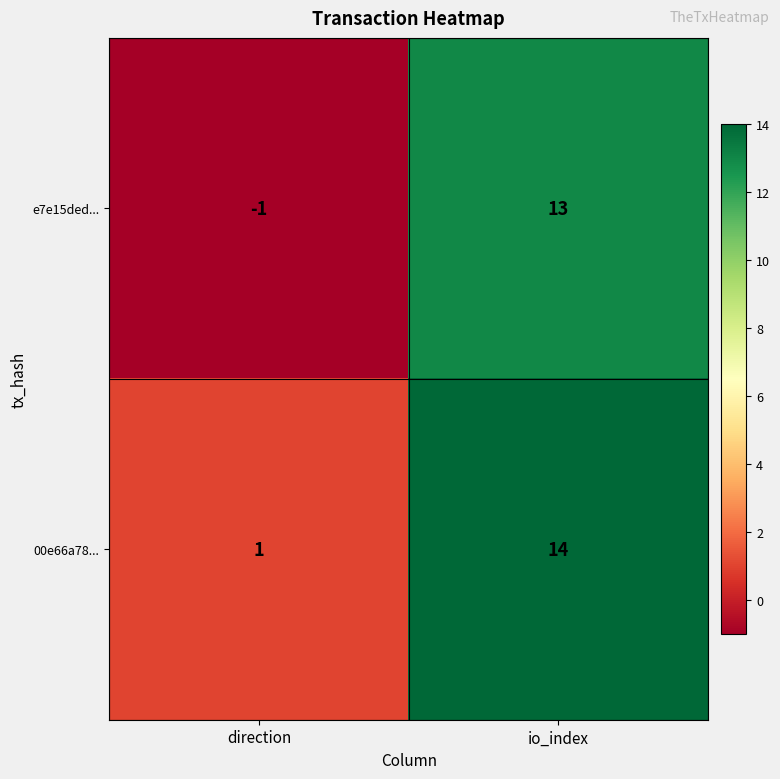

Reading right to left, what are all the values shown in this chart?

e7e15ded...: io_index=13	direction=-1
00e66a78...: io_index=14	direction=1